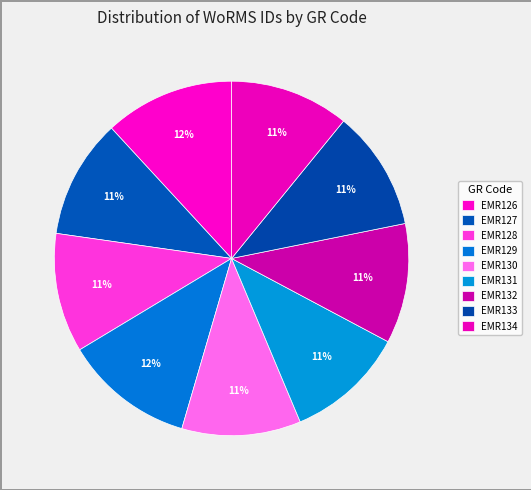

How many slices are in this pie chart?

9